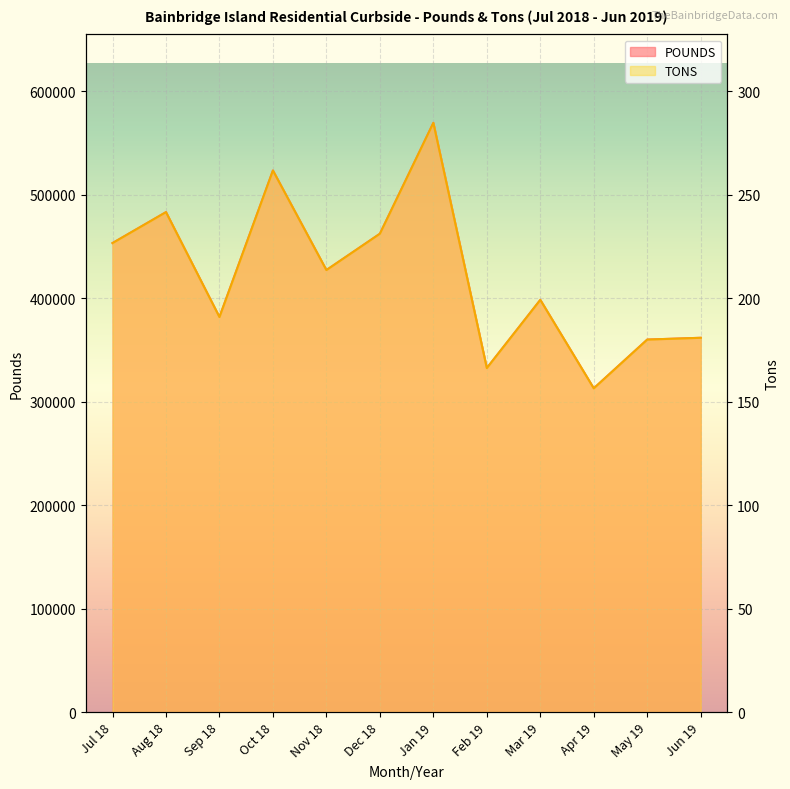

True or false: POUNDS has more than 1 points higher than both neighbors.

True